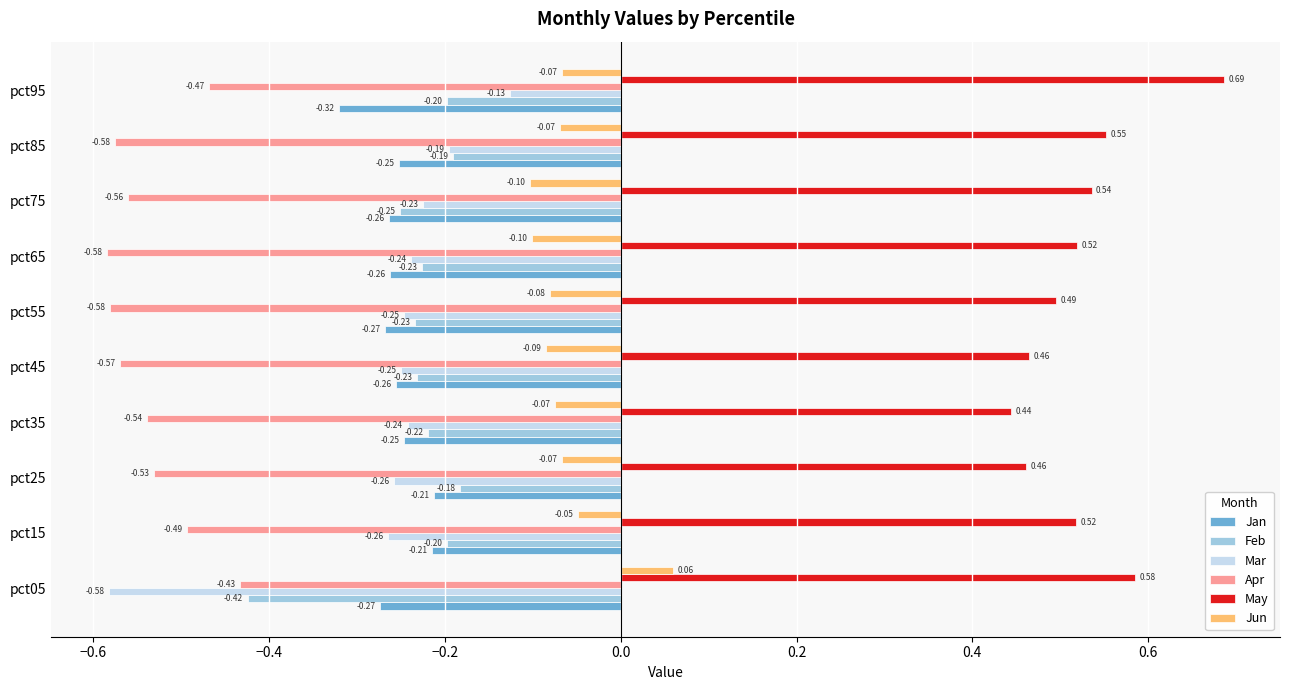

Which series has the largest range (max minus min)?

Mar